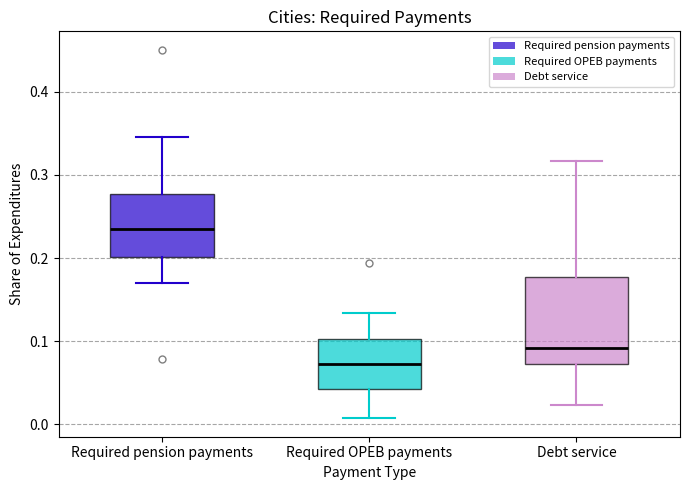

Which box has the lowest median line?

Required OPEB payments